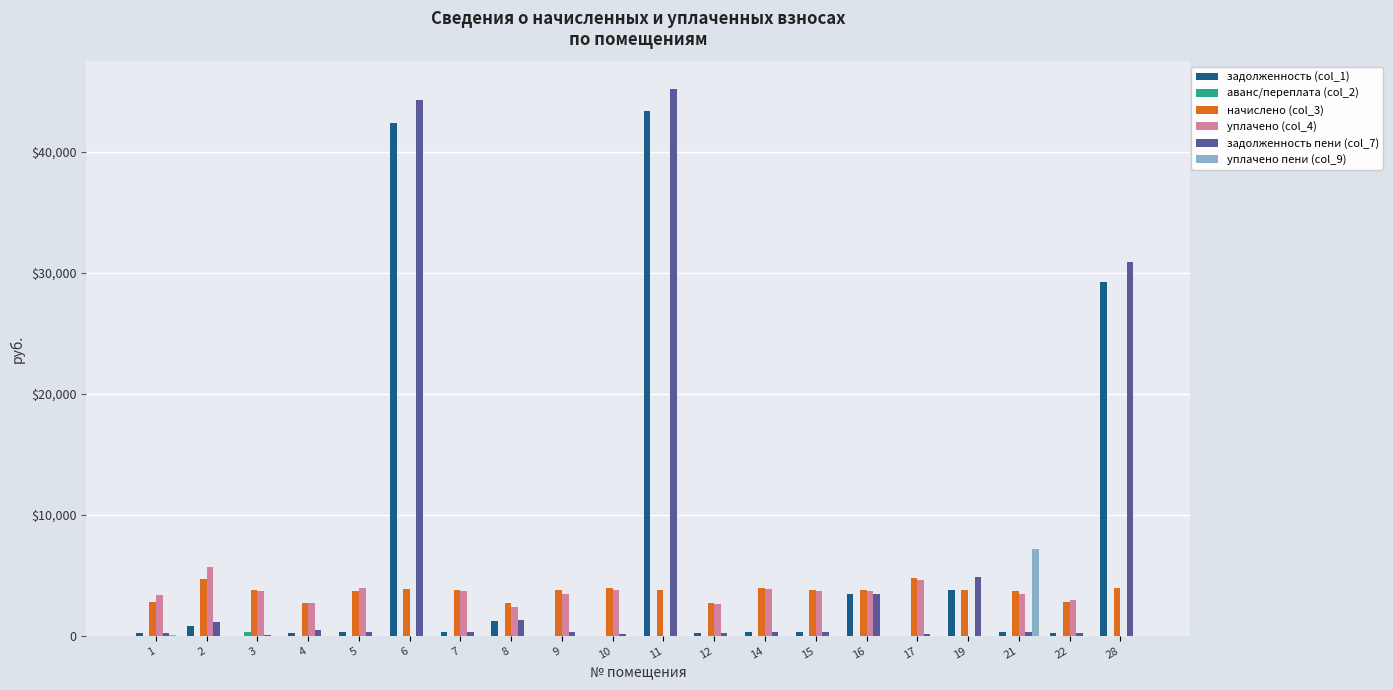

Between 6 and 11, which is larger?

11